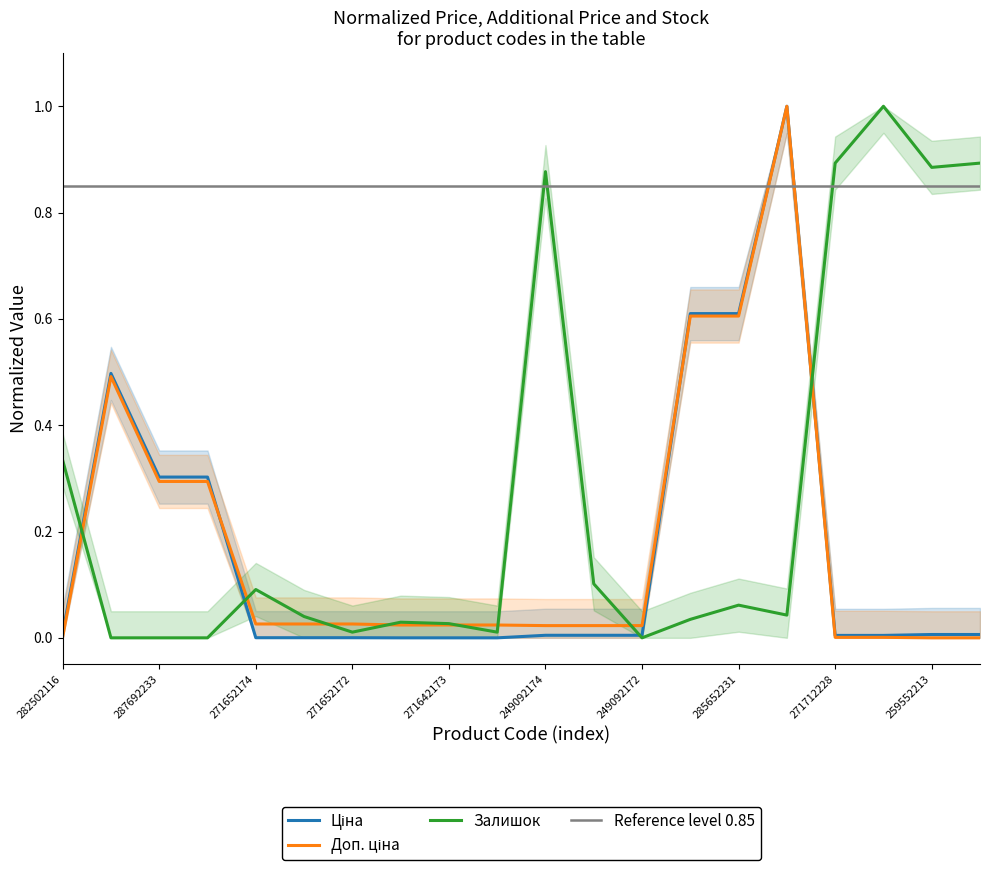

What is the average value of the Залишок series?

0.3